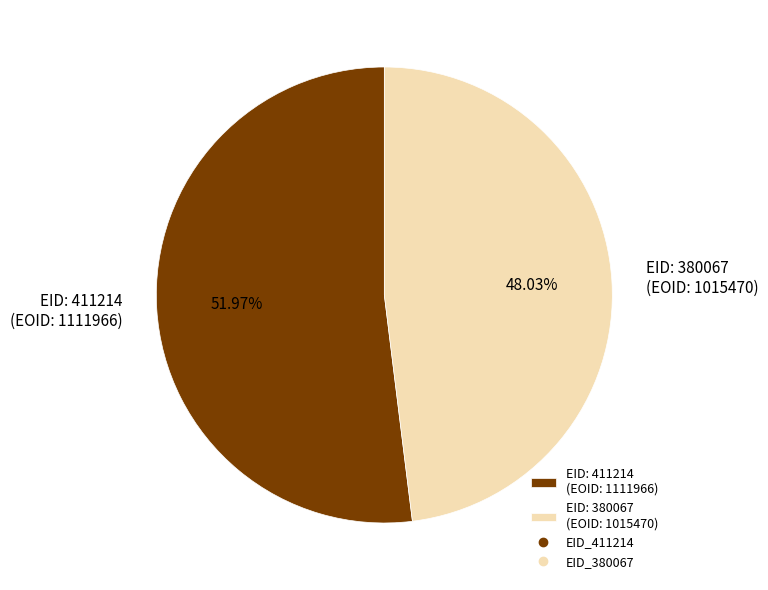

Is the sum of EID: 380067 (EOID: 1015470) and EID: 411214 (EOID: 1111966) greater than half?

Yes